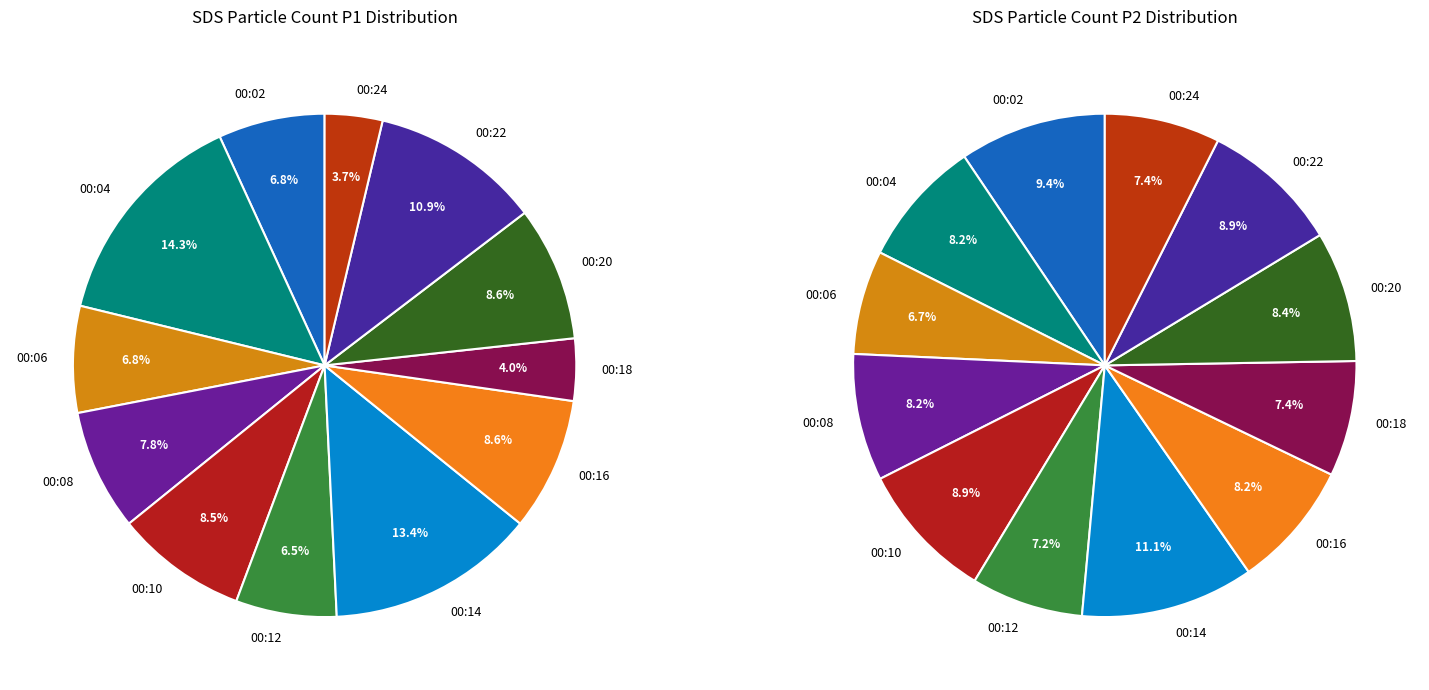

To the nearest percent, what portion does 4 represent?

8%